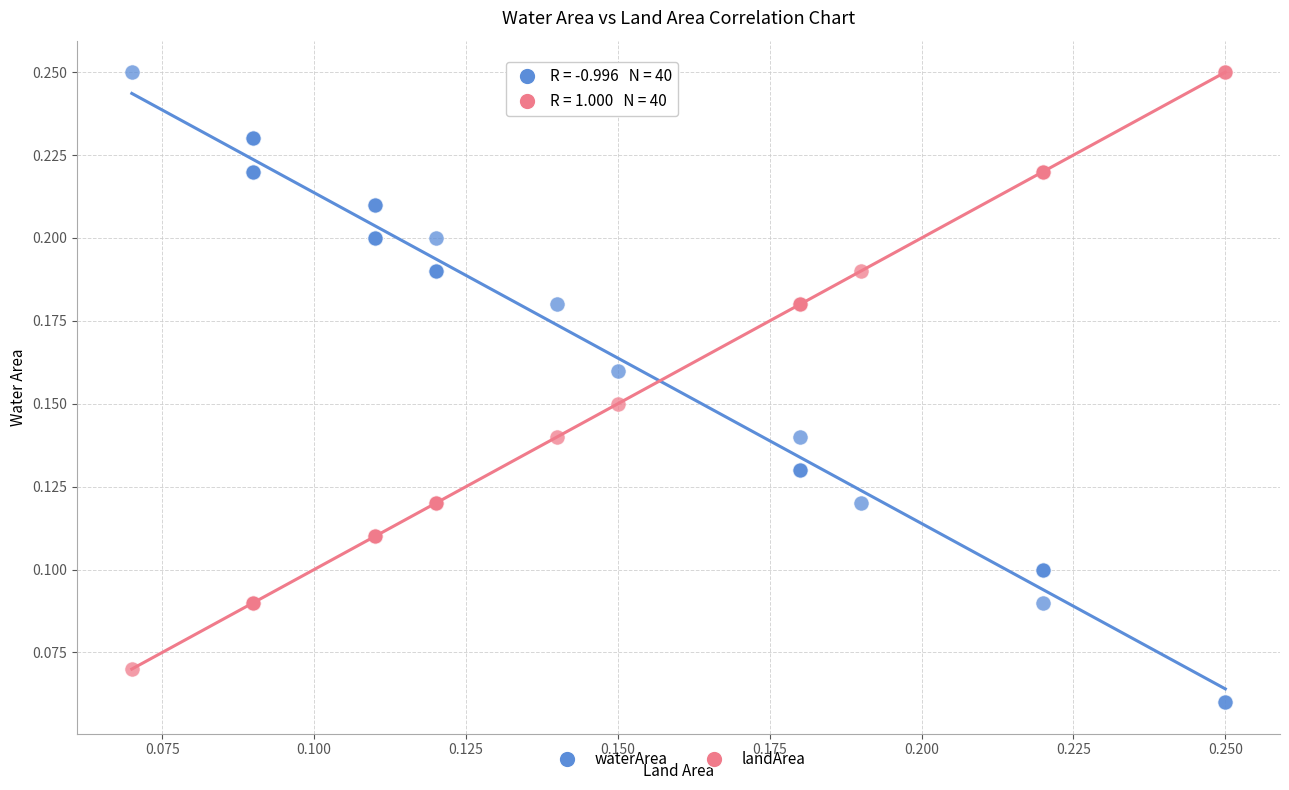

Which series contains the lowest Y value?

waterArea